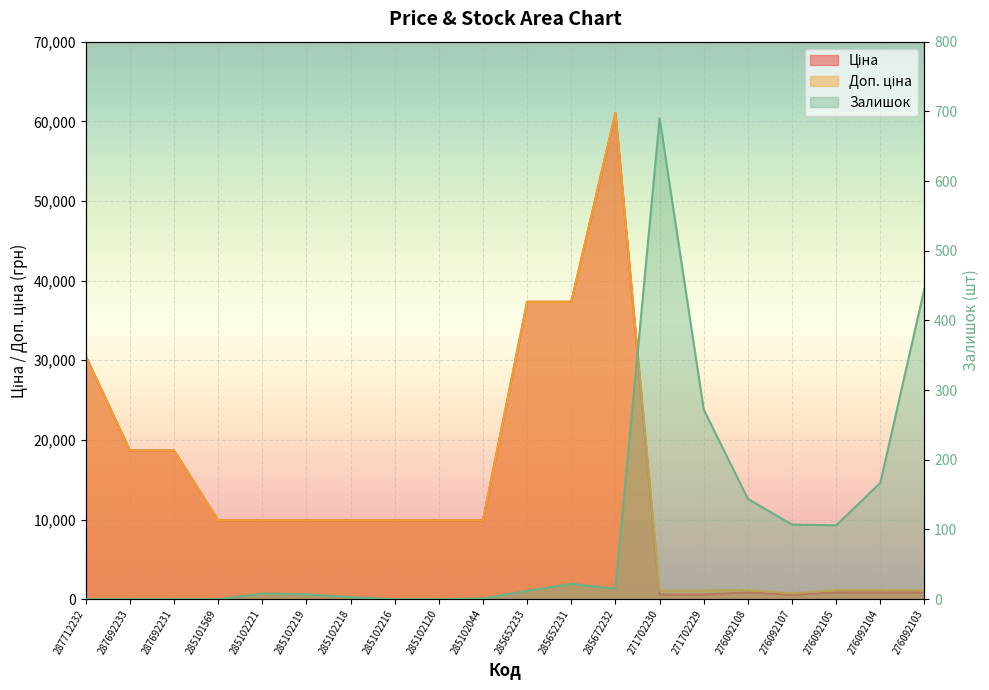

In Ціна, how many points are higher than both neighbors (excluding endpoints)?

2